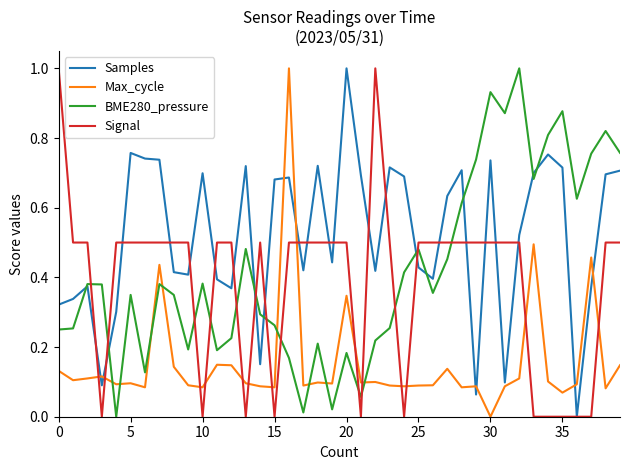

True or false: Max_cycle and Signal intersect in this chart.

True